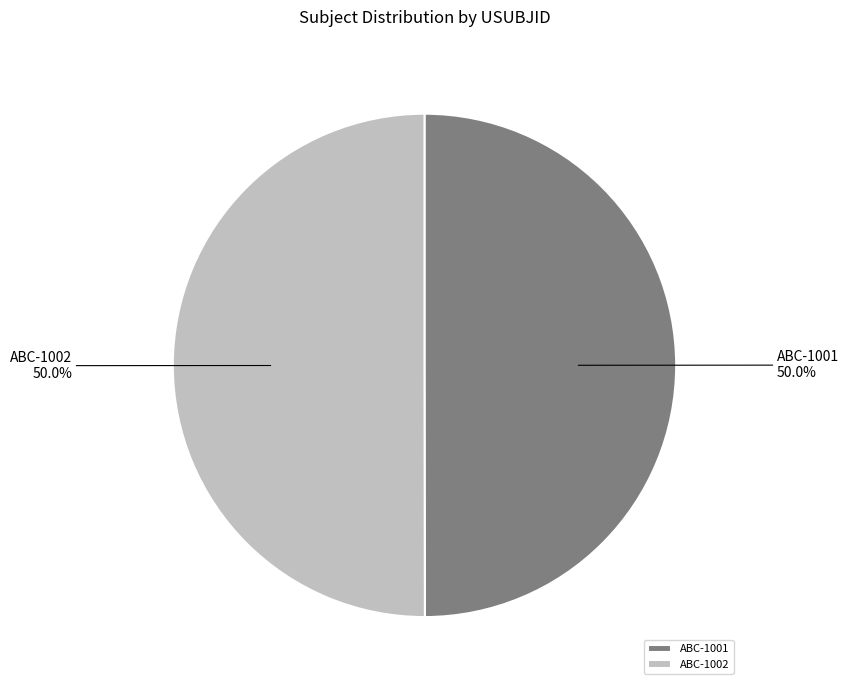

What portion of the pie excludes ABC-1001?

50.0%